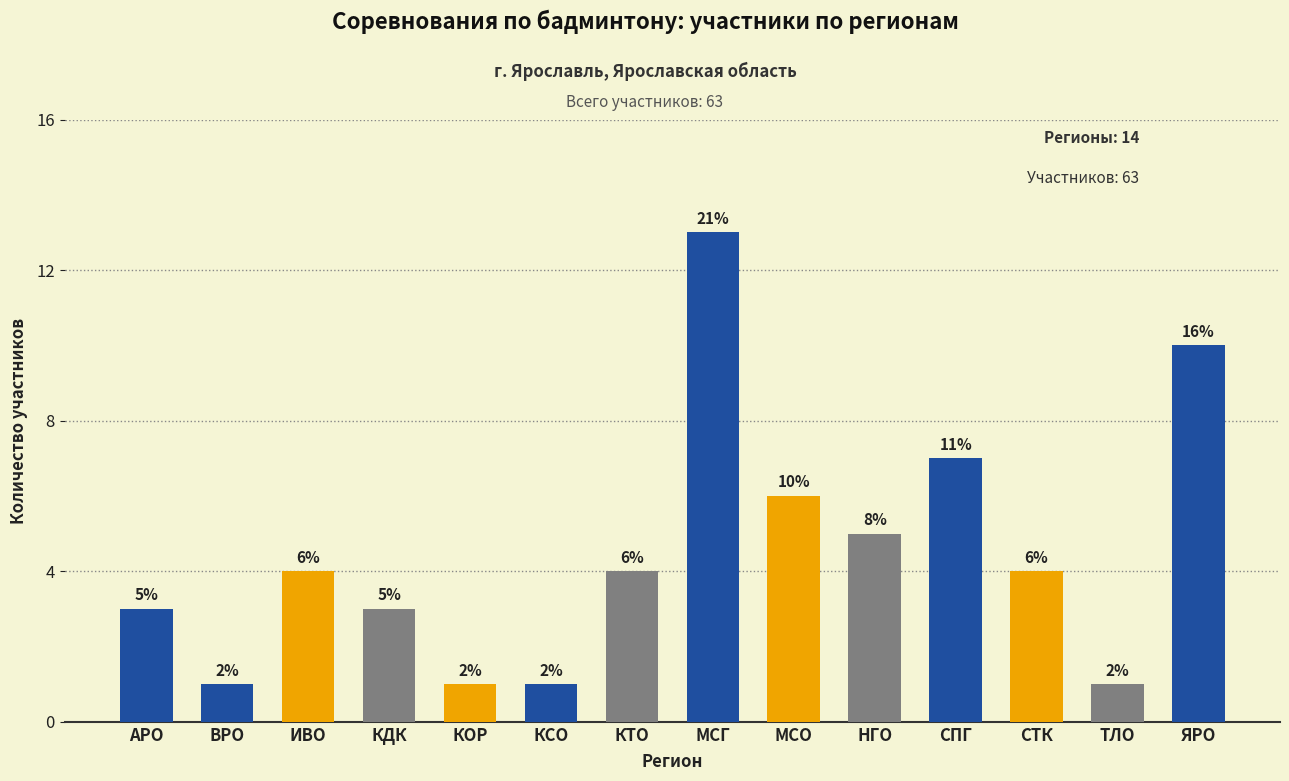

What is the label of the 6th bar from the left?

КСО